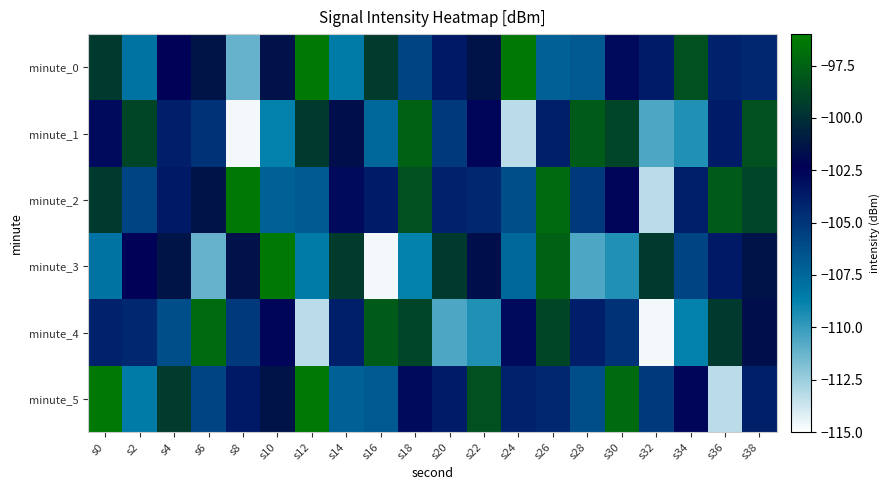

What is the spread (max minus min) of values at s38?

6.0